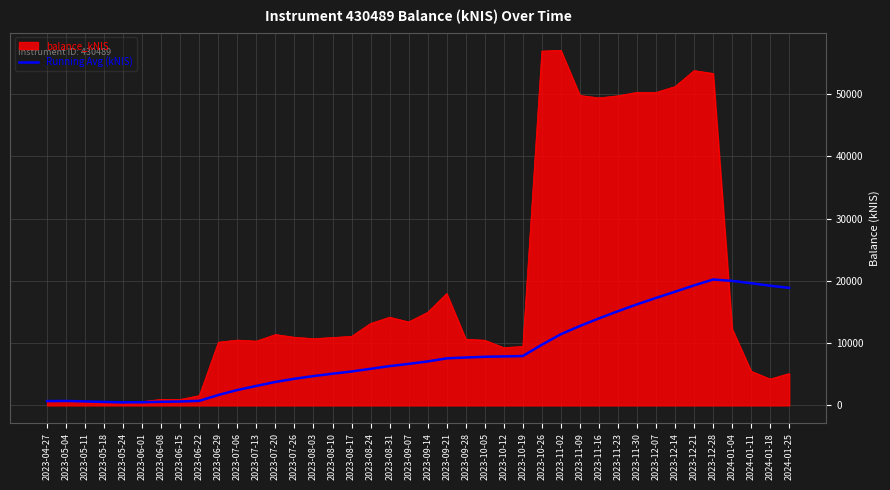

At 2024-01-18, list the series in order from smallest to largest.

balance_kNIS, Running Avg (kNIS)